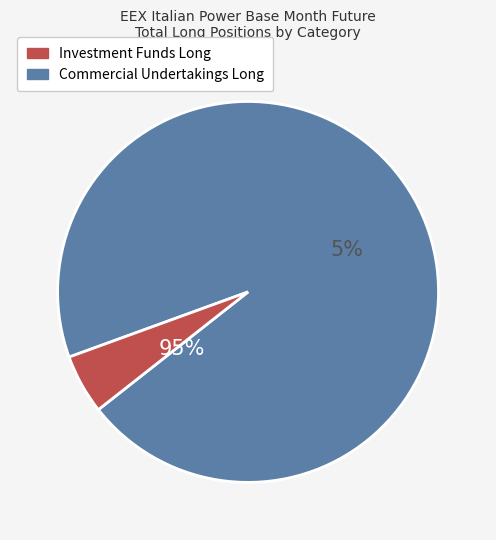

Does any single category account for the majority?

Yes